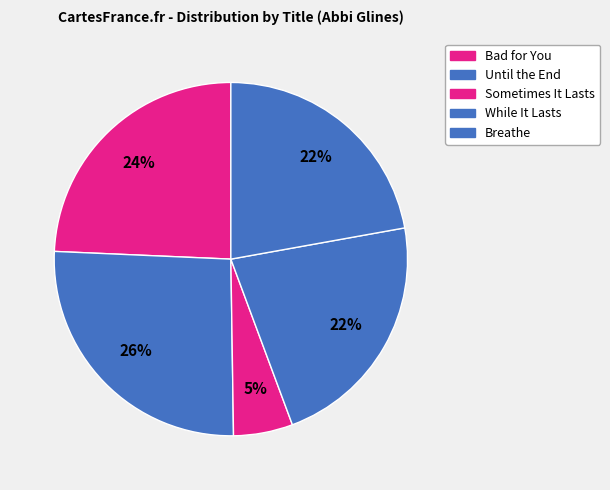

Which slice is the smallest?

Sometimes It Lasts